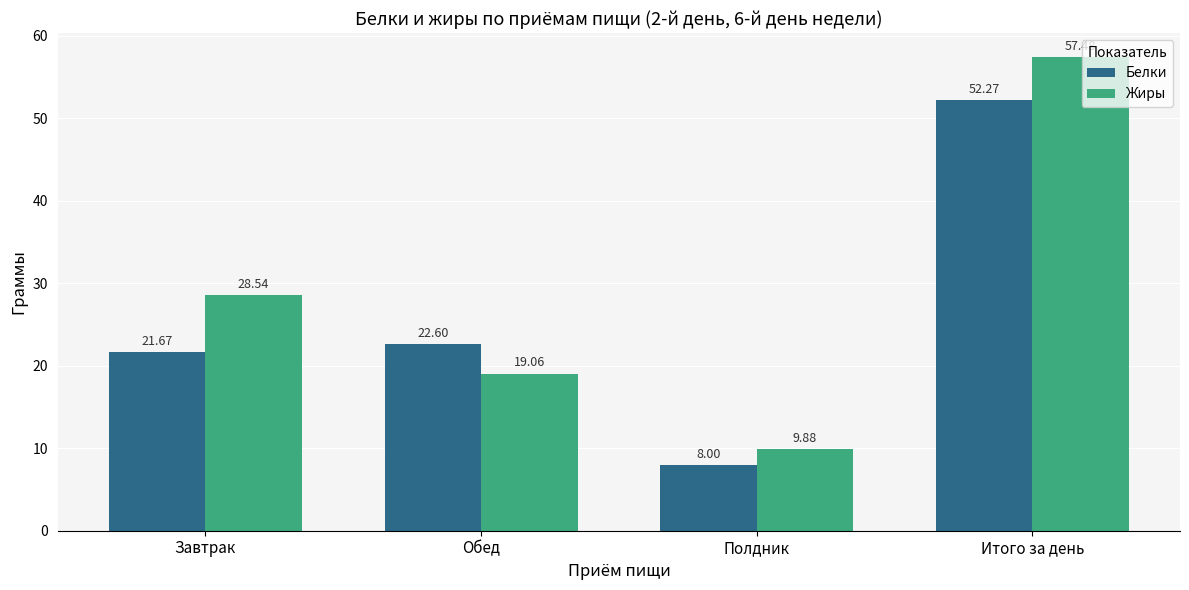

What is the sum of all Жиры values?

115.0